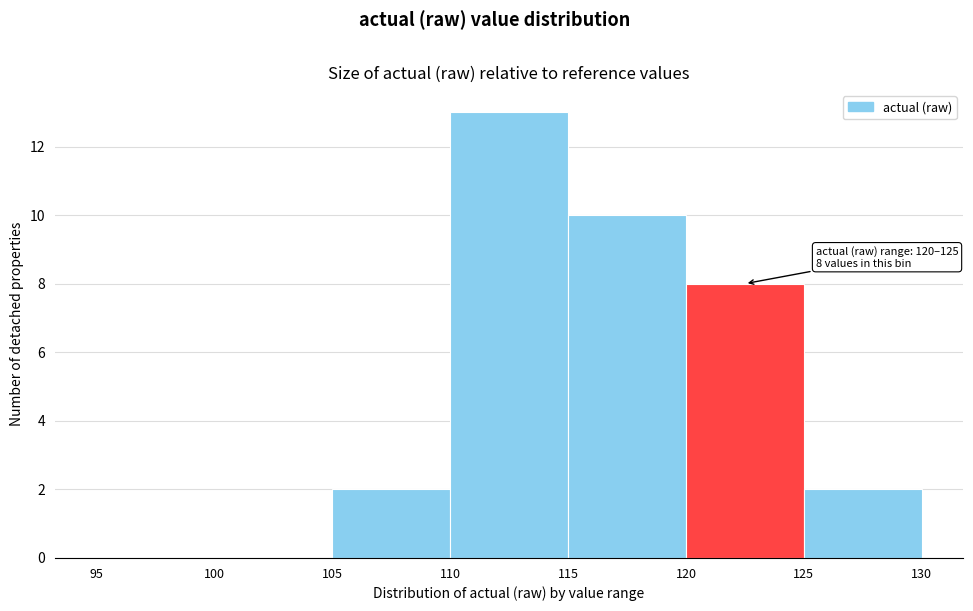

Which range on the x-axis has the tallest bar?

110 to 115